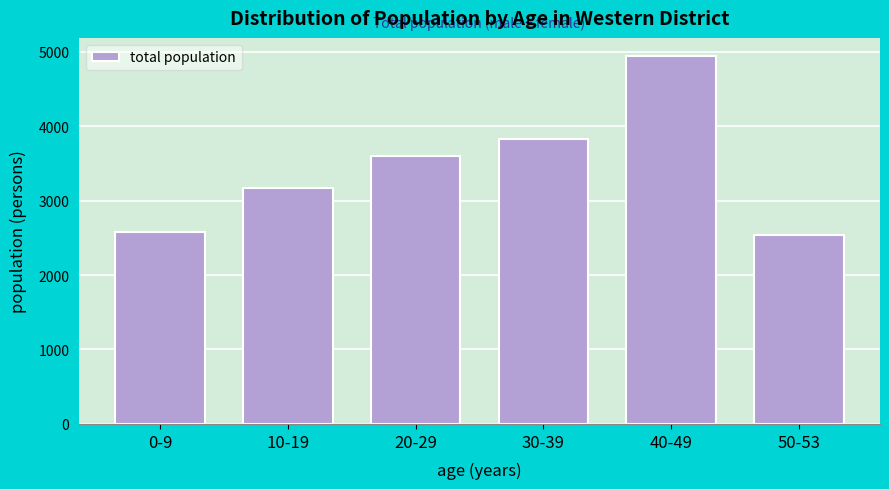

Reading left to right, transcribe all the data shown in this chart.

2578	3165	3593	3824	4937	2533